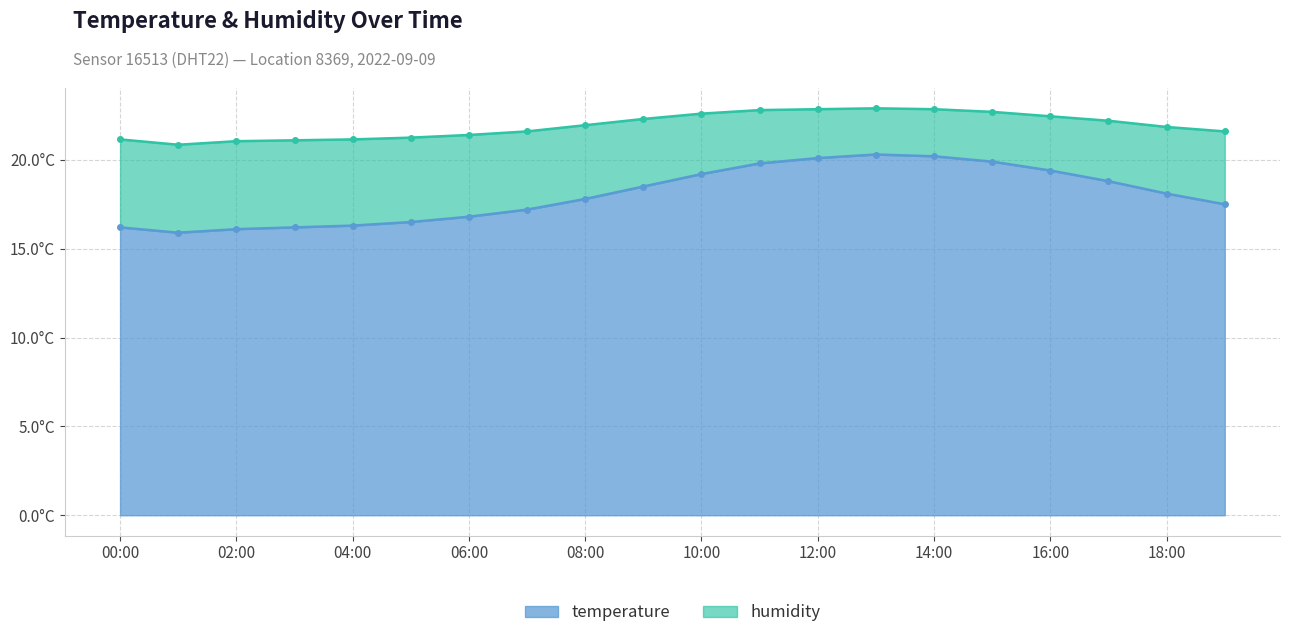

What position from the left is 04:00?

5